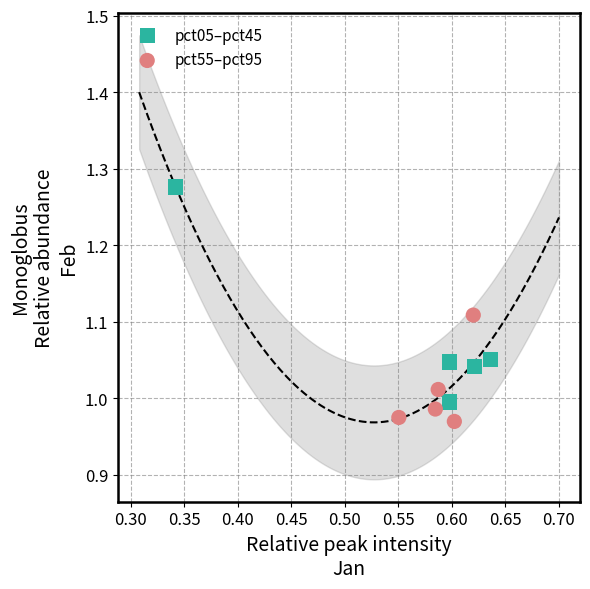

Which series has the largest Y range (max minus min)?

pct05–pct45